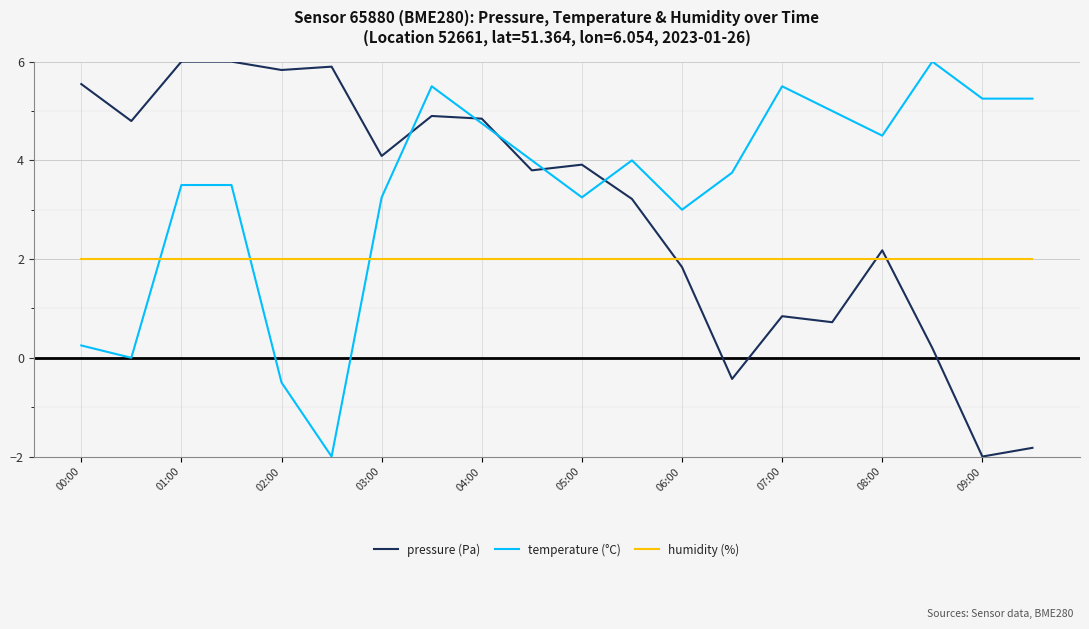

List the series in order of their overall mean, highest first.

temperature (°C), pressure (Pa), humidity (%)